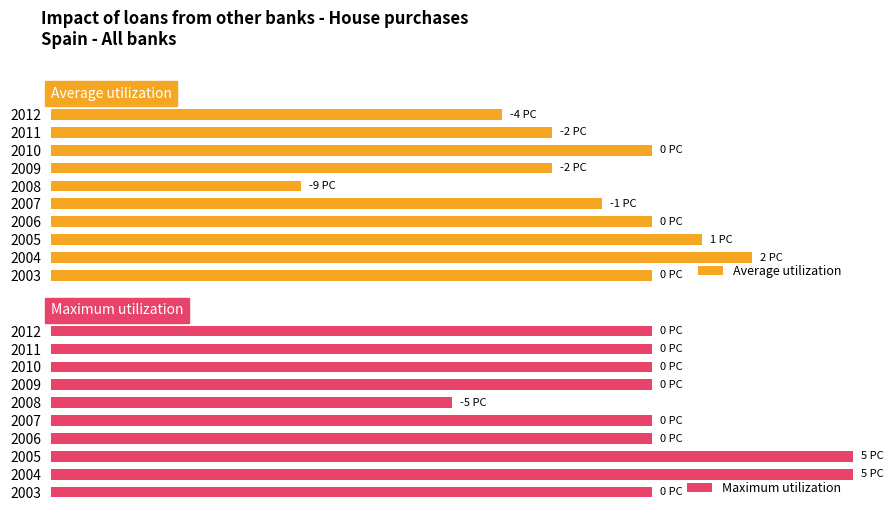

True or false: Maximum utilization has a value of 31.5 at 2012.

False